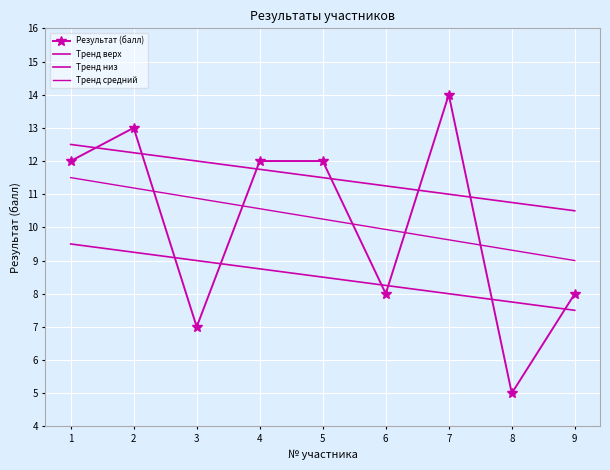

True or false: Тренд средний and Тренд верх cross at least once.

False